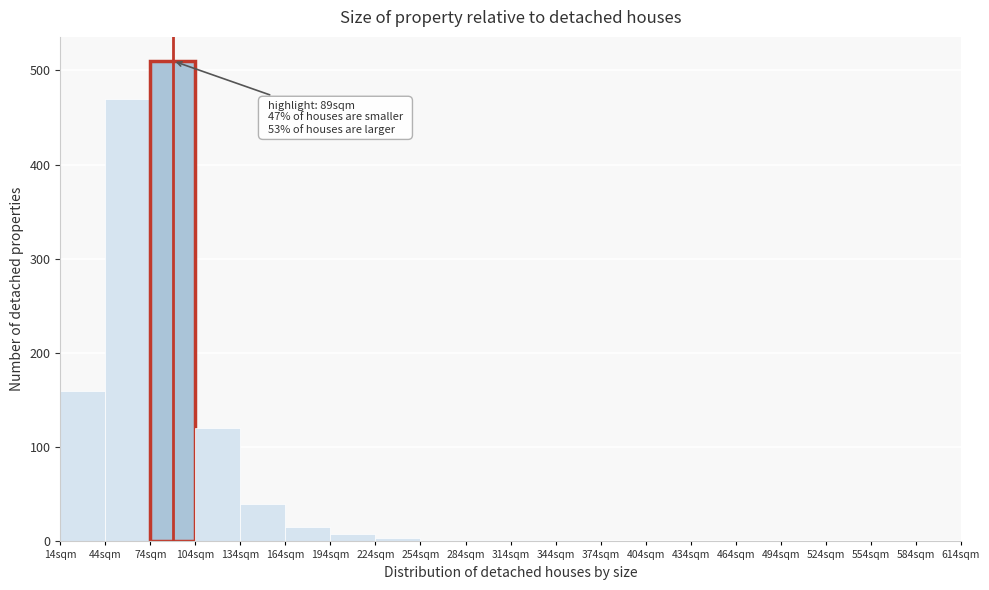

Over which range of the x-axis is the bar tallest?

74 to 104